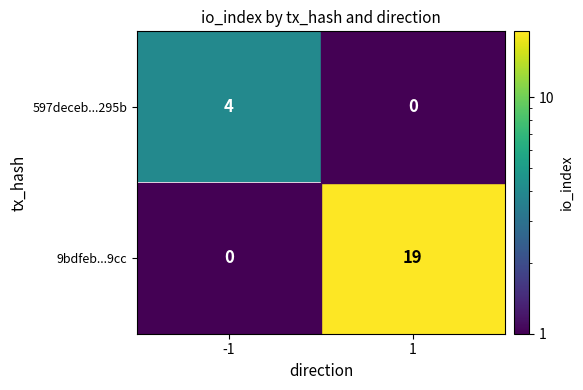

Is it true that 597deceb...295b equals 4 at -1?

True